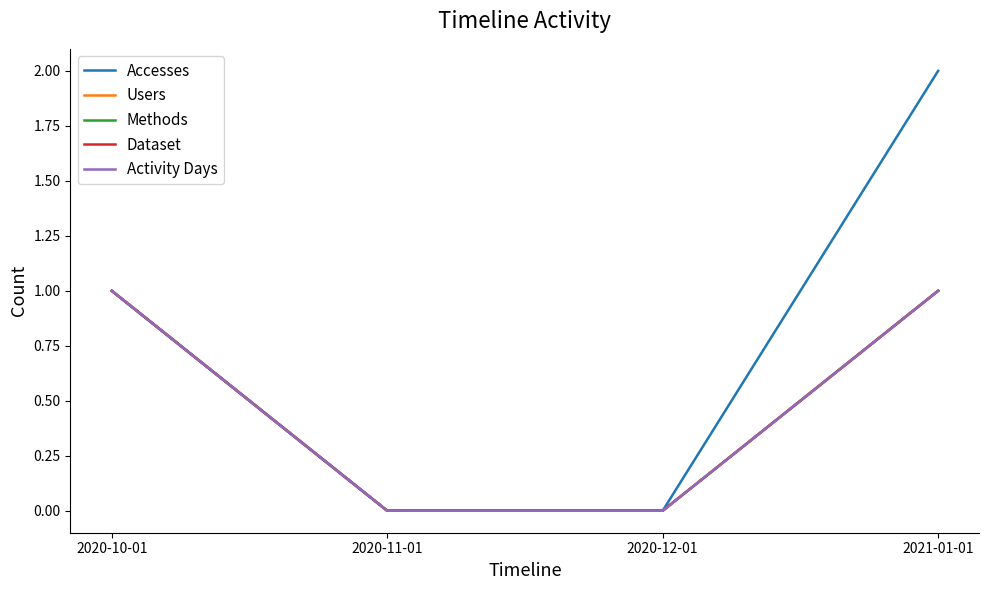

Rank the series at 2020-12-01 from lowest to highest value.

Accesses, Users, Methods, Dataset, Activity Days